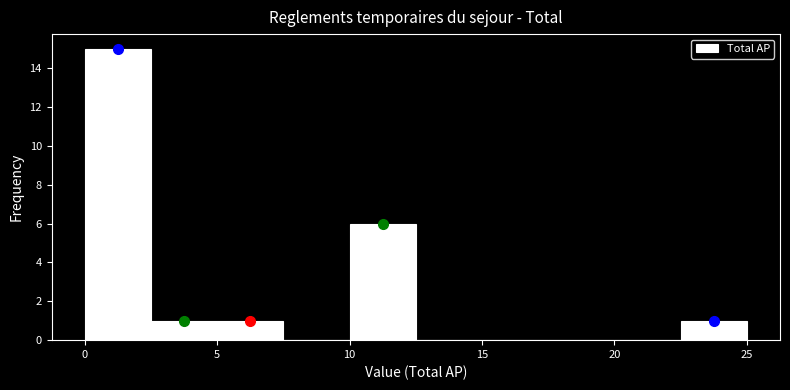

How tall is the bar that spans 2.5 to 5.0 on the x-axis? The values are not printed on the chart, so give them approximately, as read against the axis.

1